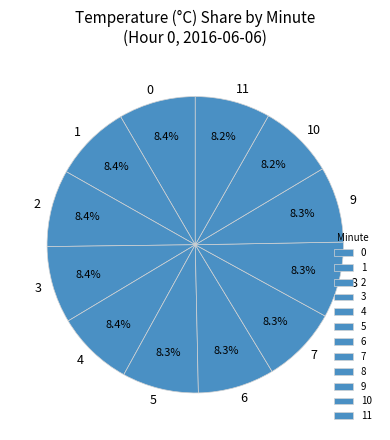

What is the ratio of the value at 6 to the value at 2?

1.0